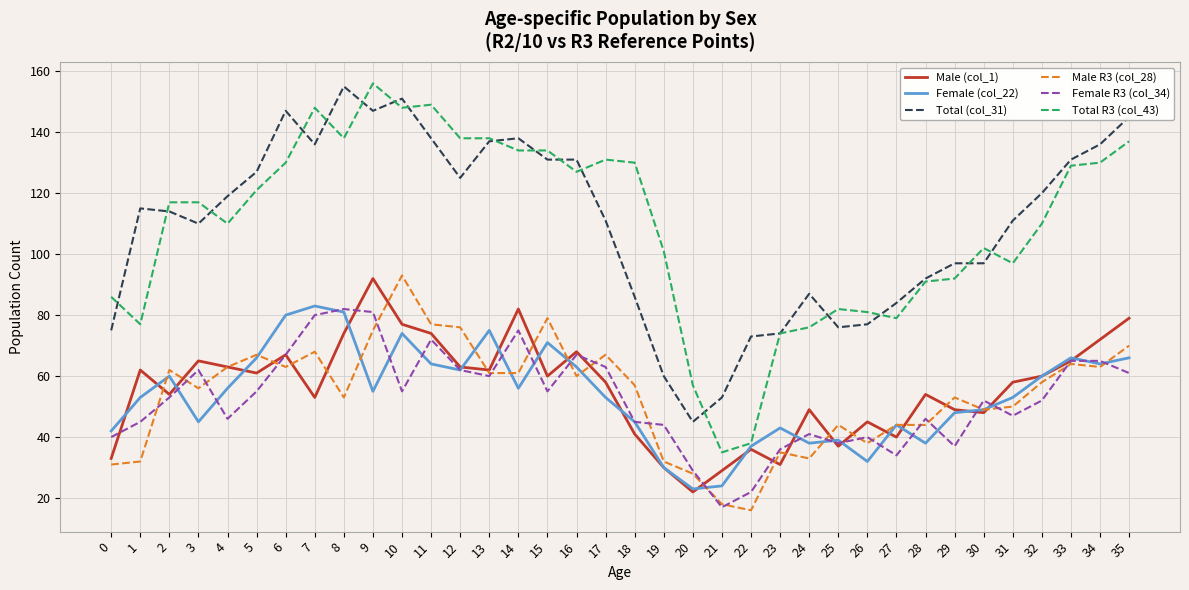

Is the value of Female (col_22) at 32 greater than the value of Female R3 (col_34) at 1?

Yes